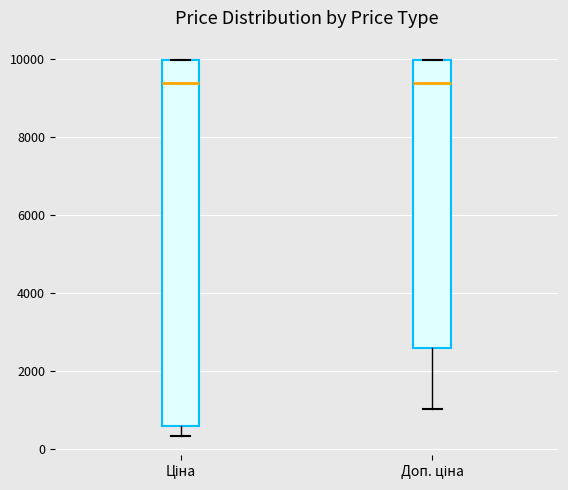

Which box is the tallest, from its lower edge to its upper edge?

Ціна